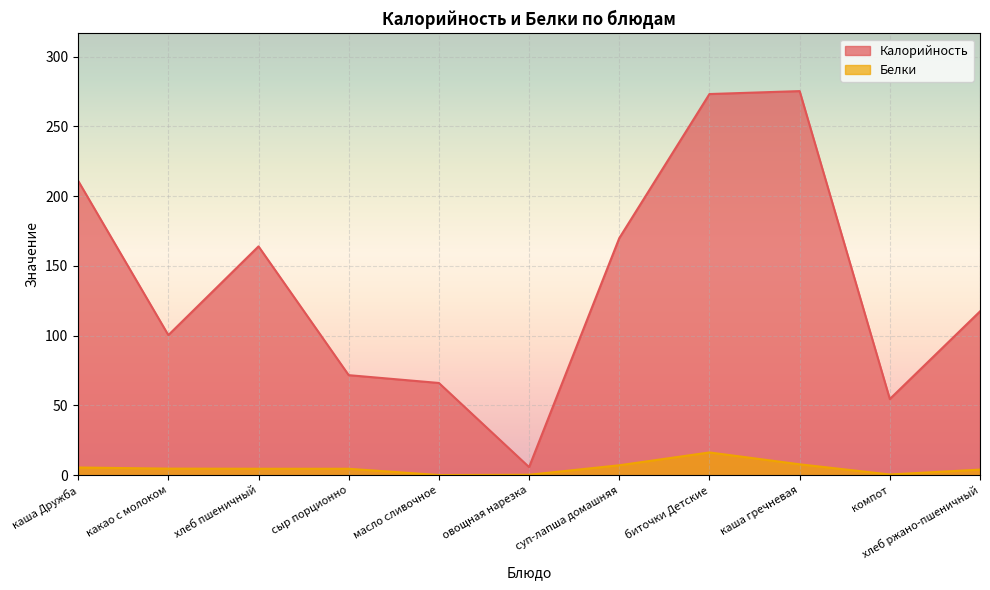

Which series changed the most between каша Дружба and компот?

Калорийность